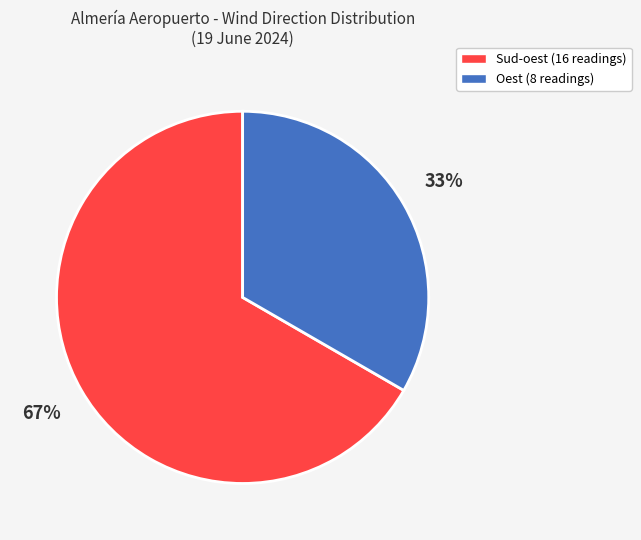

Does any single category account for the majority?

Yes